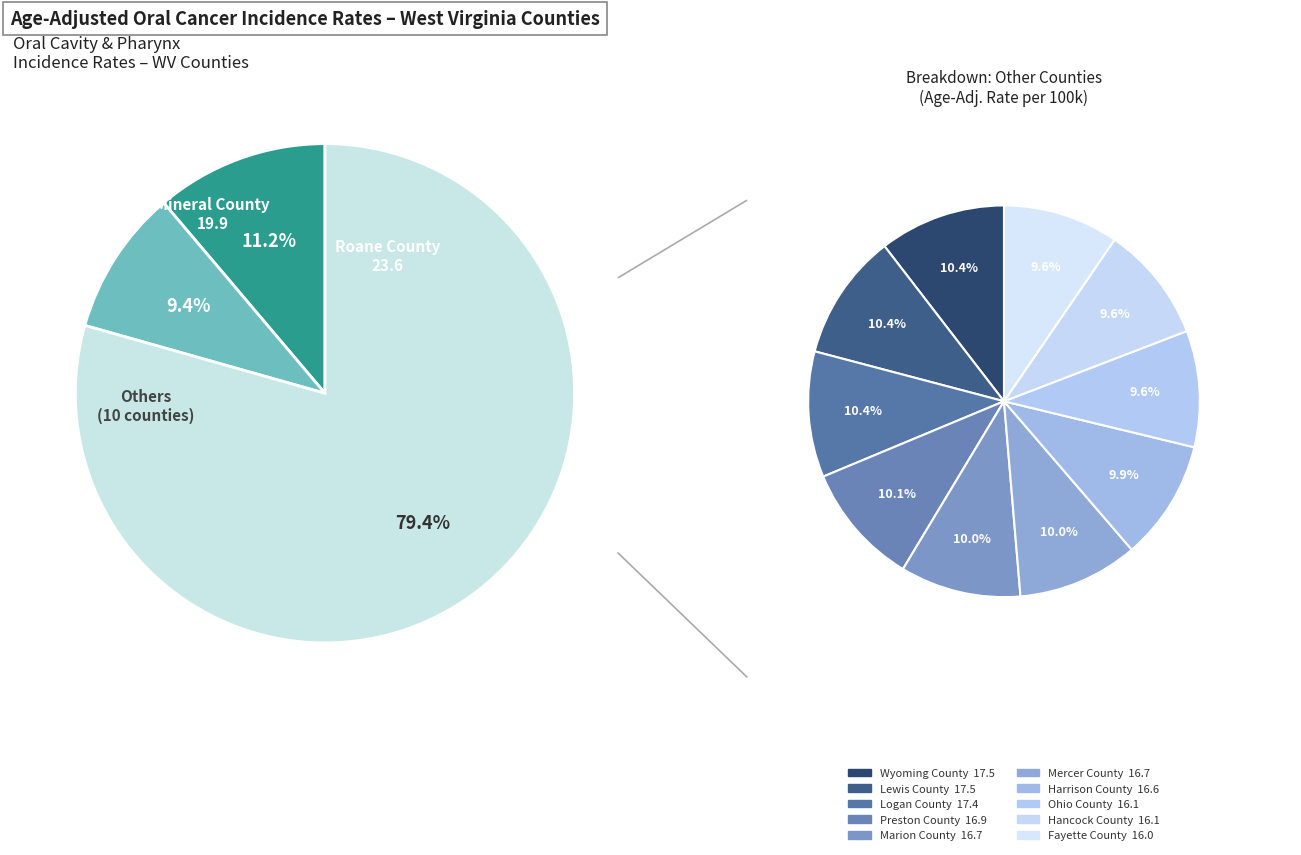

Is the sum of Fayette County and Preston County greater than half?

No